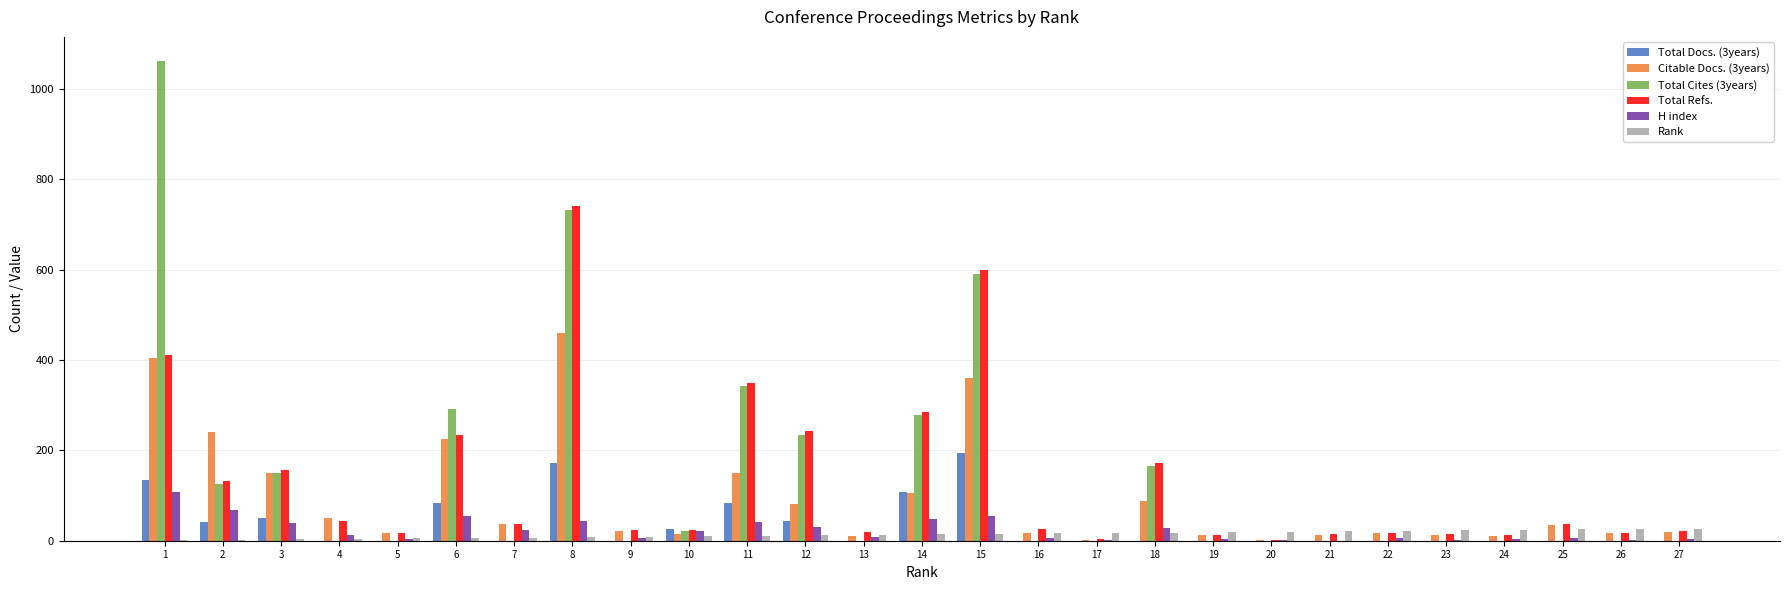

The value of Total Docs. (3years) at 5 is 0. True or false?

True